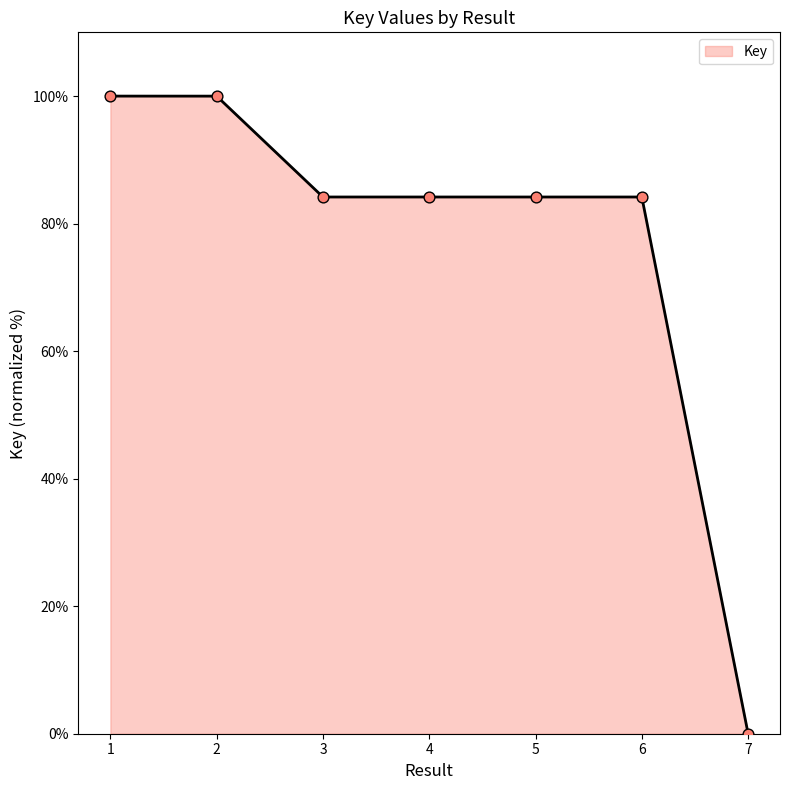

Between 7 and 5, which is larger?

5